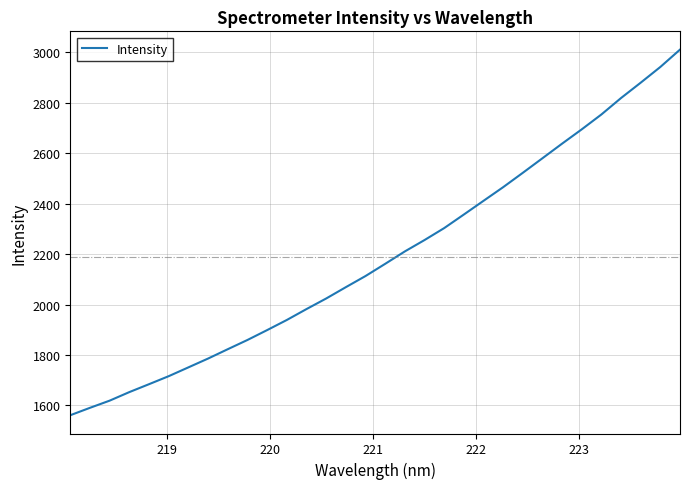

What is the difference between the maximum and minimum values?

1449.7